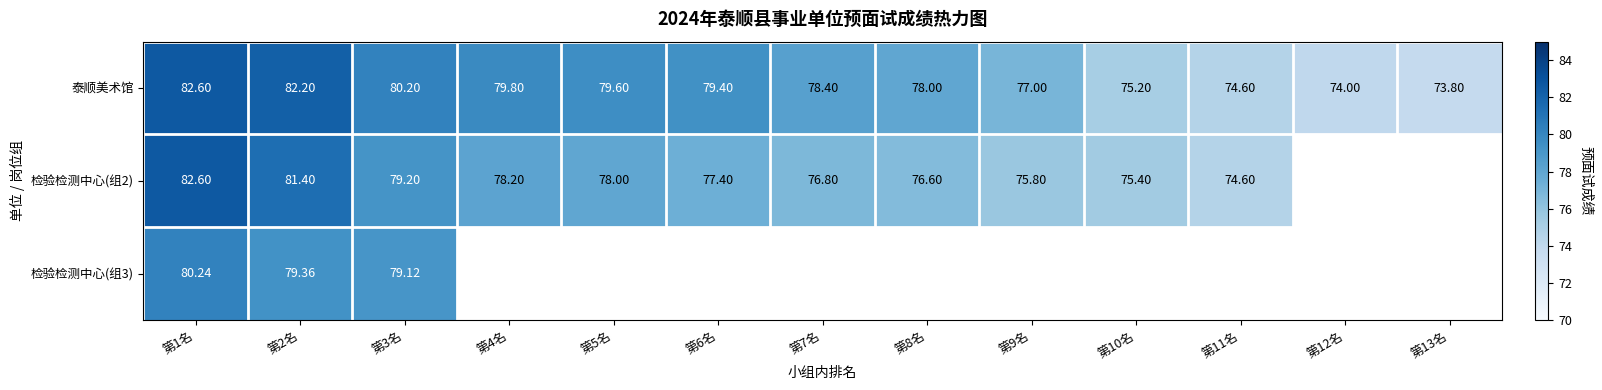

Is the value of 泰顺美术馆 at 第7名 greater than the value of 检验检测中心(组3) at 第1名?

No